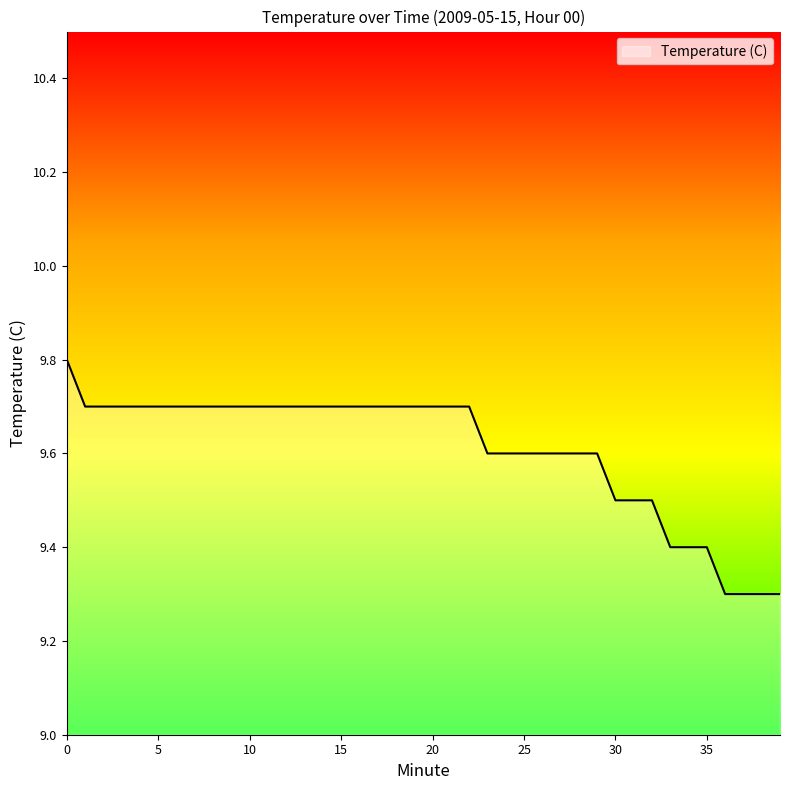

Reading left to right, extract all data points from this chart.

9.8	9.7	9.7	9.7	9.7	9.7	9.7	9.7	9.7	9.7	9.7	9.7	9.7	9.7	9.7	9.7	9.7	9.7	9.7	9.7	9.7	9.7	9.7	9.6	9.6	9.6	9.6	9.6	9.6	9.6	9.5	9.5	9.5	9.4	9.4	9.4	9.3	9.3	9.3	9.3